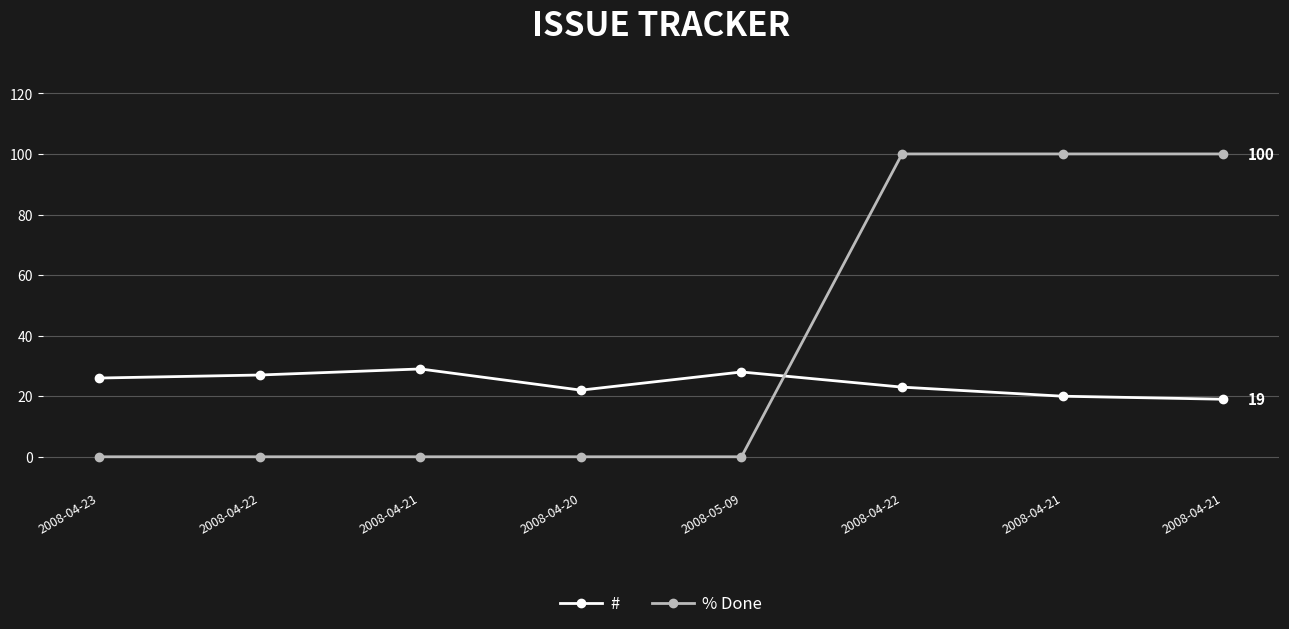

How many % Done values are between 0 and 100?

8